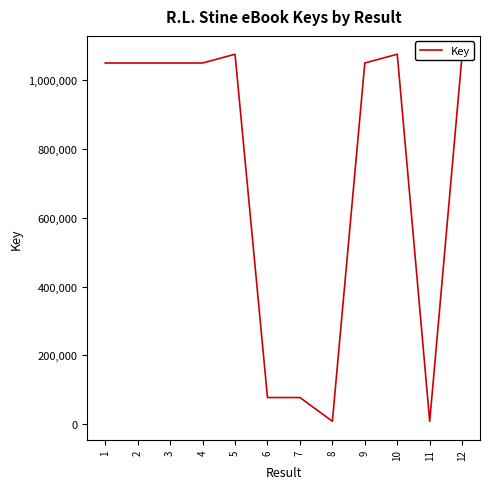

At which label does the data first exceed 1050834?

1